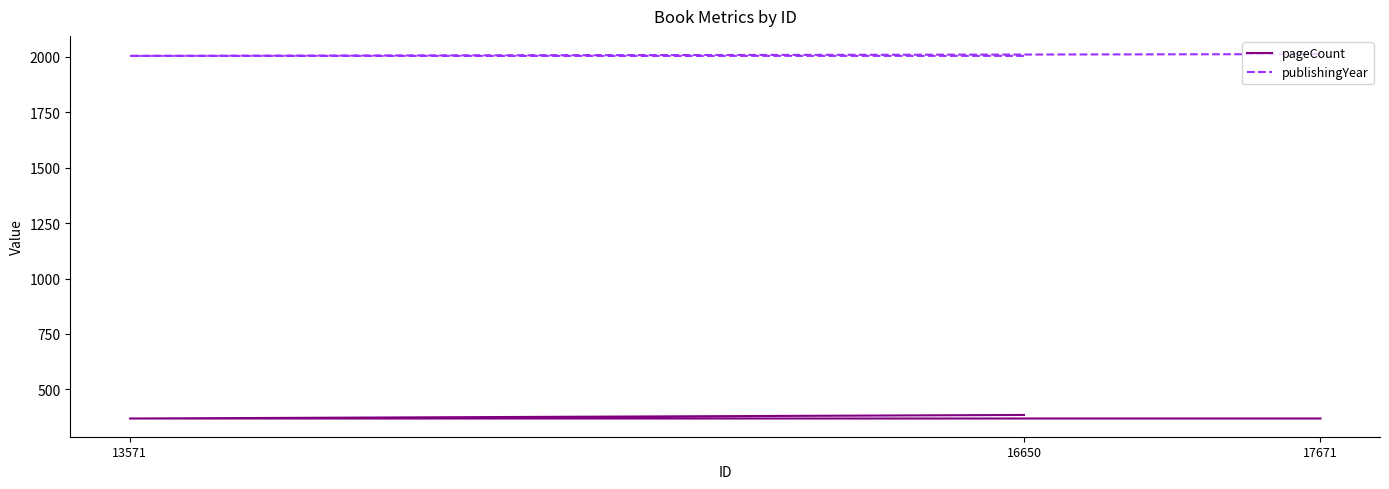

What is the sum of the publishingYear values at 13571 and 17671?

4018